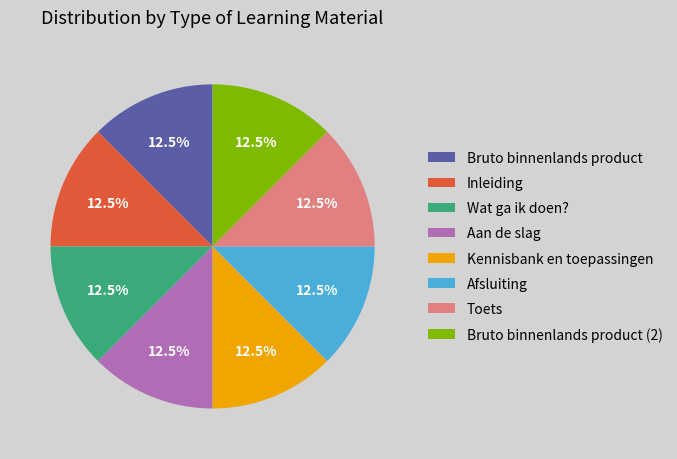

What percentage is NOT represented by Afsluiting?

87.5%